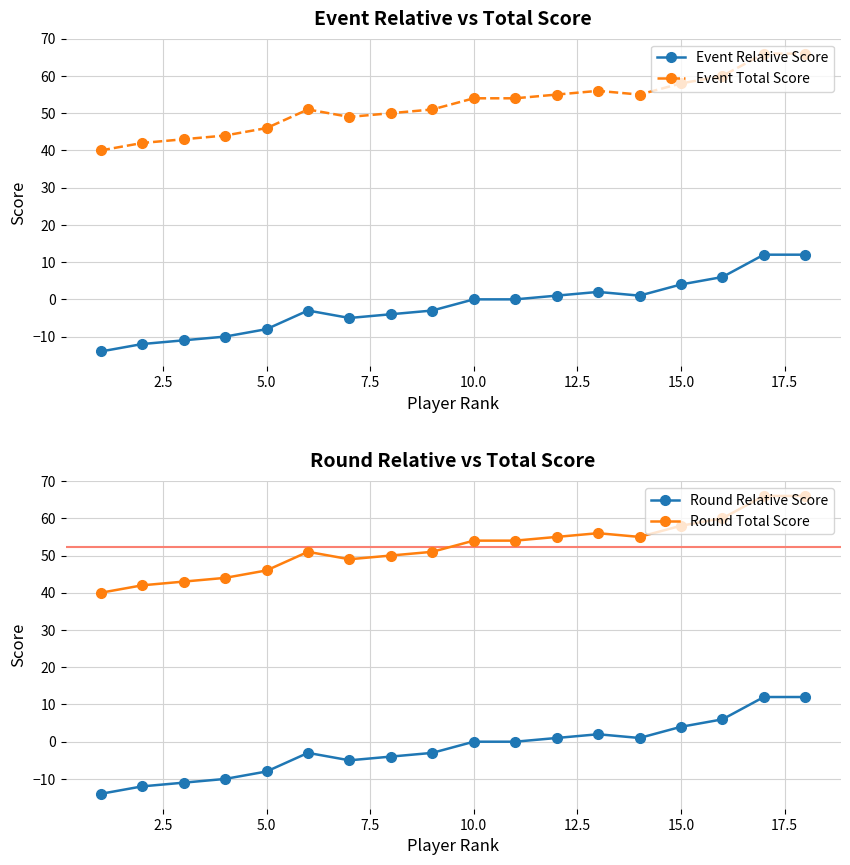

True or false: Event Total Score and Event Relative Score cross at least once.

False